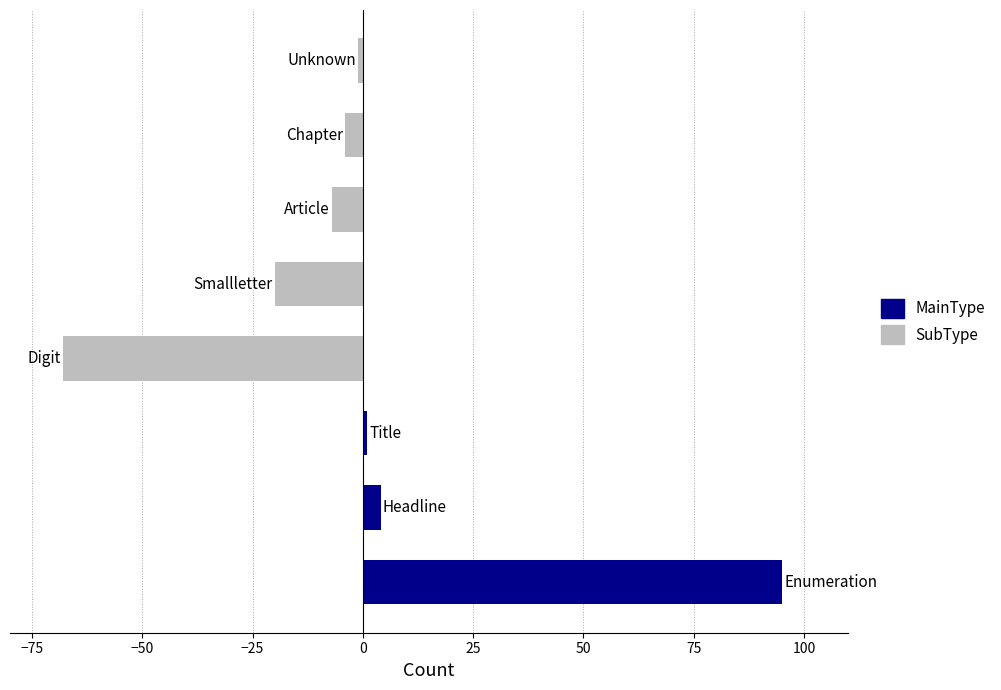

What is the label of the 4th bar from the left?

Unknown